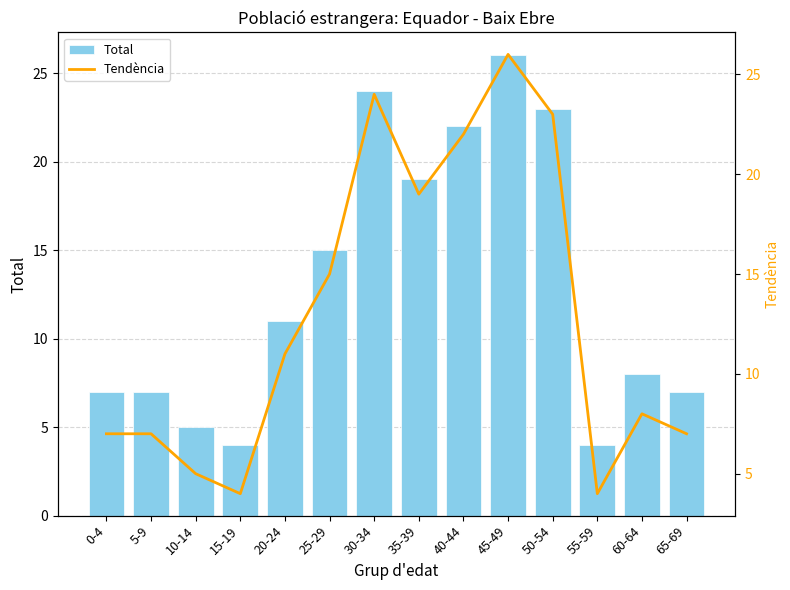

Which series has the largest range (max minus min)?

Total